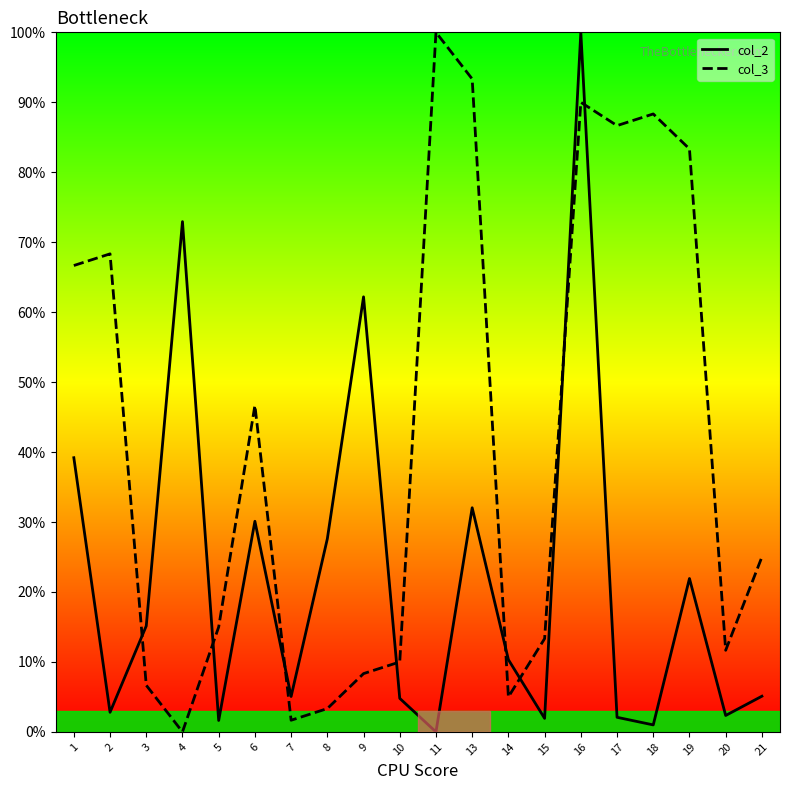

Which has a higher value, 4 or 7?

4